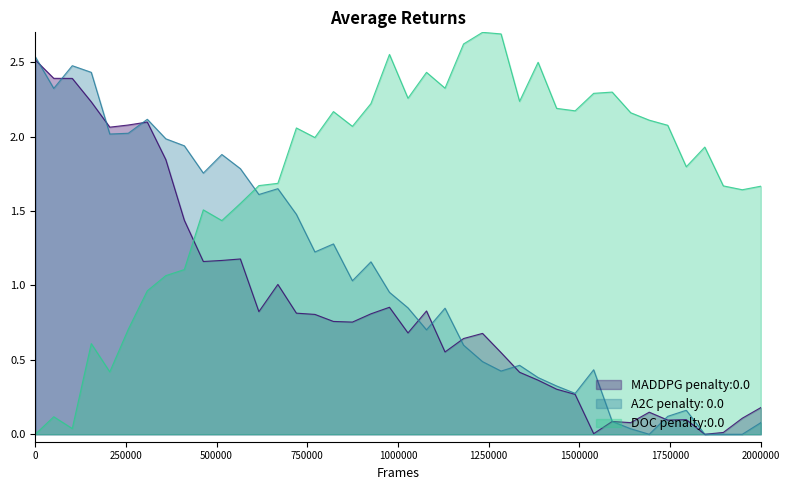

Reading left to right, transcribe all the data shown in this chart.

MADDPG penalty:0.0: 2.5	2.4	2.4	2.2	2.1	2.1	2.1	1.8	1.4	1.2	1.2	1.2	0.8	1.0	0.8	0.8	0.8	0.8	0.8	0.9	0.7	0.8	0.6	0.6	0.7	0.5	0.4	0.4	0.3	0.3	0.0	0.1	0.1	0.1	0.1	0.1	0.0	0.0	0.1	0.2
A2C penalty: 0.0: 2.5	2.3	2.5	2.4	2.0	2.0	2.1	2.0	1.9	1.8	1.9	1.8	1.6	1.6	1.5	1.2	1.3	1.0	1.2	1.0	0.8	0.7	0.8	0.6	0.5	0.4	0.5	0.4	0.3	0.3	0.4	0.1	0.0	0.0	0.1	0.2	0.0	0.0	0.0	0.1
DOC penalty:0.0: 0.0	0.1	0.0	0.6	0.4	0.7	1.0	1.1	1.1	1.5	1.4	1.6	1.7	1.7	2.1	2.0	2.2	2.1	2.2	2.6	2.3	2.4	2.3	2.6	2.7	2.7	2.2	2.5	2.2	2.2	2.3	2.3	2.2	2.1	2.1	1.8	1.9	1.7	1.6	1.7